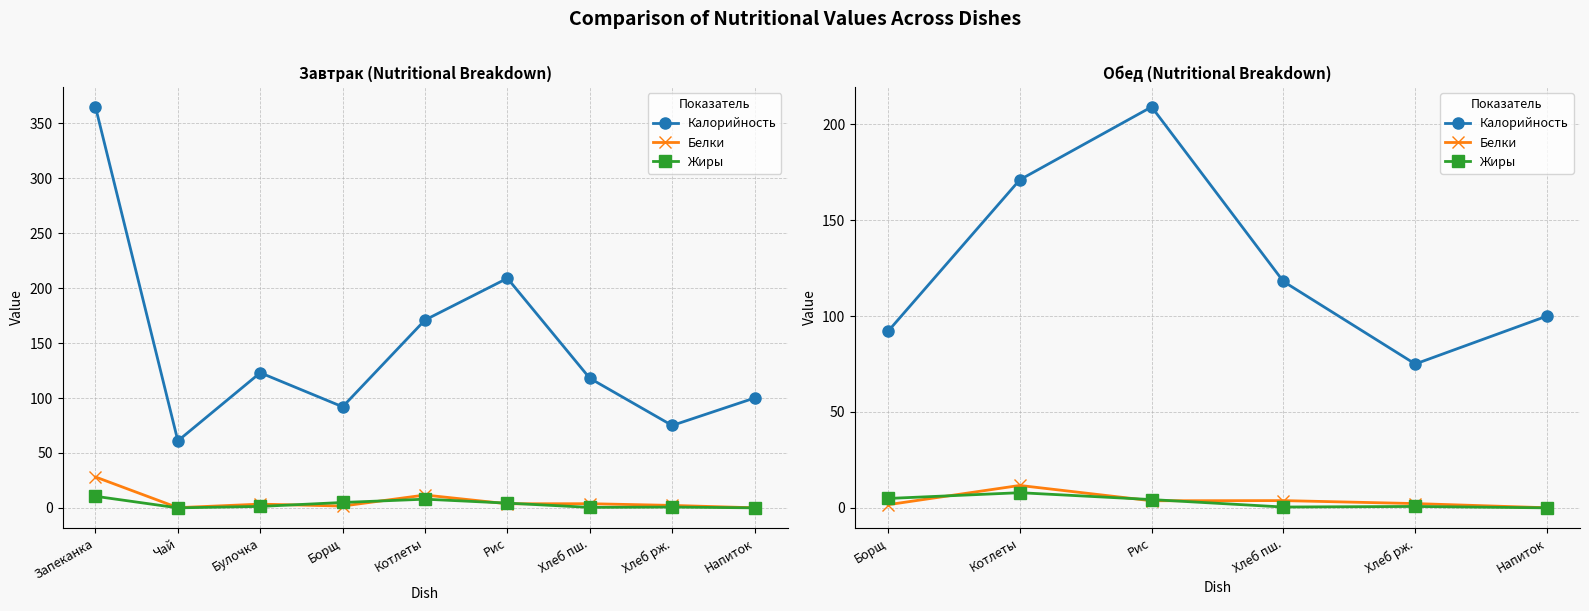

List the series in order of their peak value, lowest first.

Жиры, Белки, Калорийность